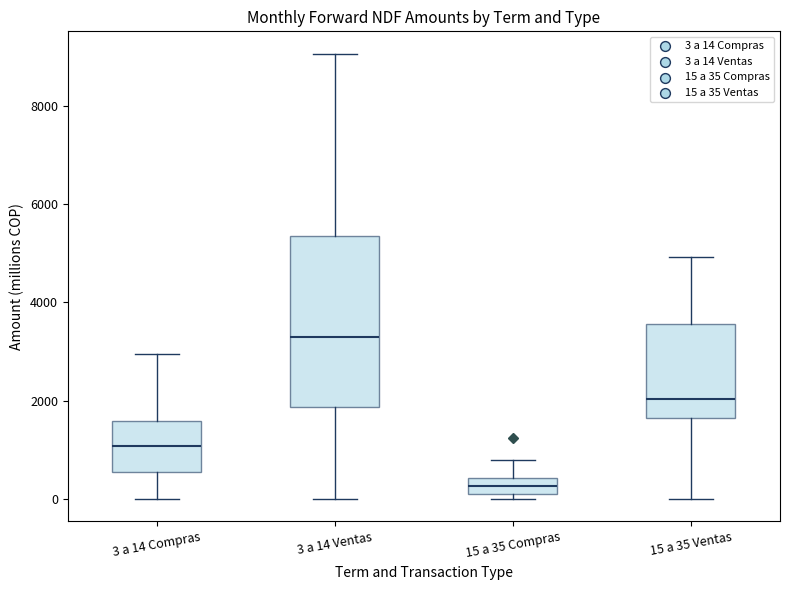

Reading left to right, read every box against the y-axis: the position of its median line, the range the box covers, and the ends of its whiskers. The values are not printed on the chart, so give them approximately, as read against the axis.

3 a 14 Compras: median 1000, box 600 to 1600, whiskers 0 to 3000
3 a 14 Ventas: median 3200, box 1800 to 5400, whiskers 0 to 9000
15 a 35 Compras: median 200 (inside the box), box 200 to 400, whiskers 0 to 800
15 a 35 Ventas: median 2000, box 1600 to 3600, whiskers 0 to 5000